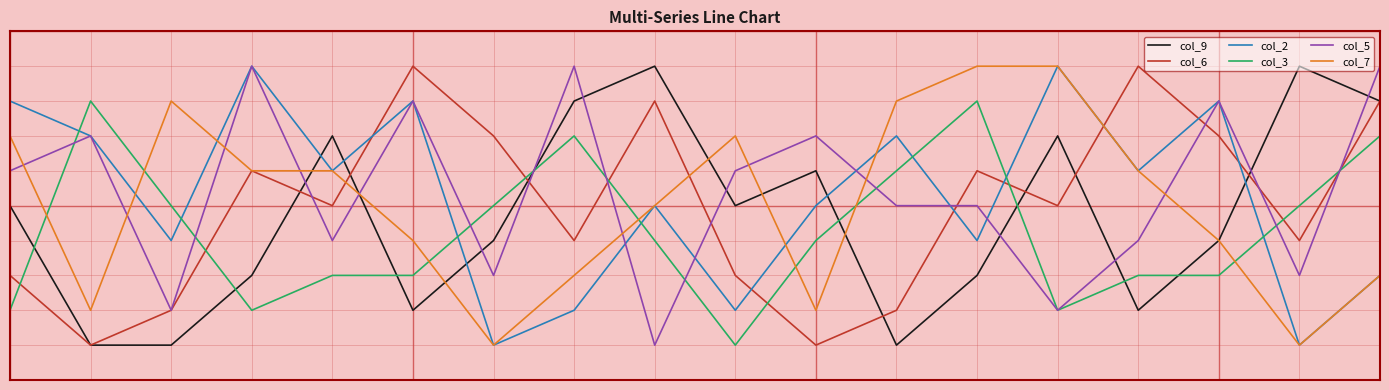

What are all the series names shown in the legend?

col_9, col_6, col_2, col_3, col_5, col_7